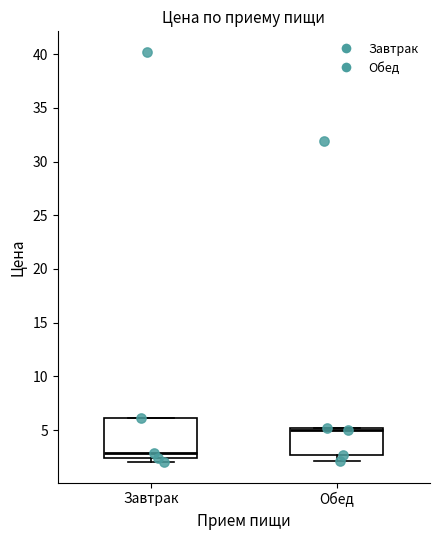

Where is the lower edge of the box for Завтрак on the y-axis? The values are not printed on the chart, so give them approximately, as read against the axis.

2.5